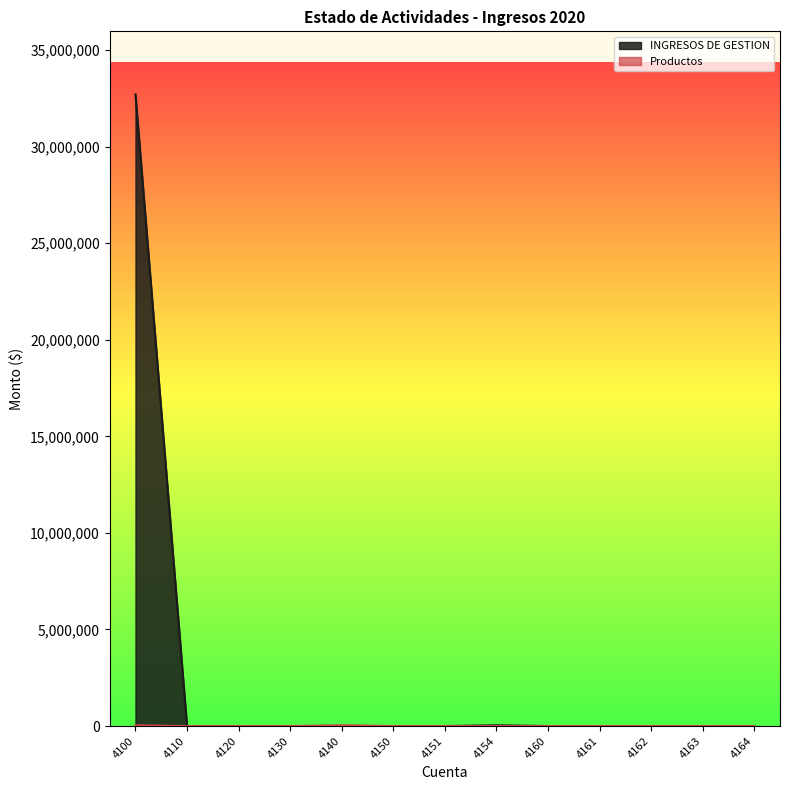

Rank the series at 4161 from lowest to highest value.

INGRESOS DE GESTION, Productos